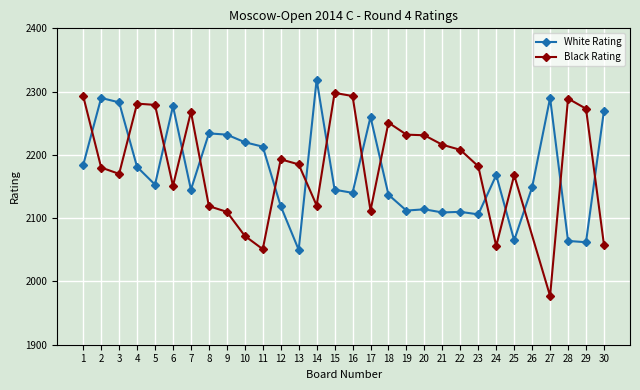

What is the ratio of the value at 2 to the value at 12?

1.1